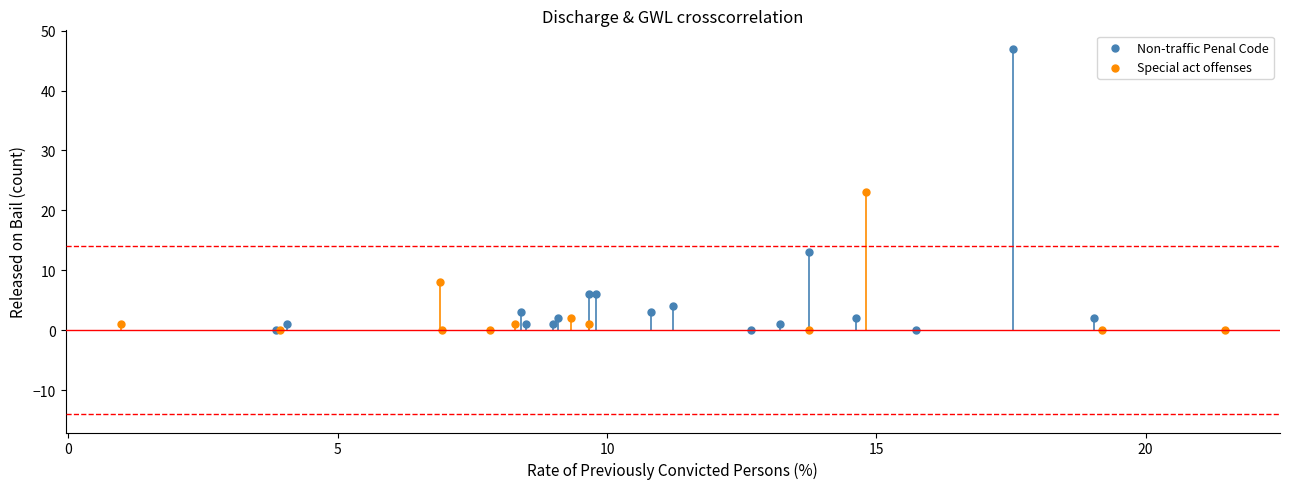

Which series has the largest Y range (max minus min)?

Non-traffic Penal Code